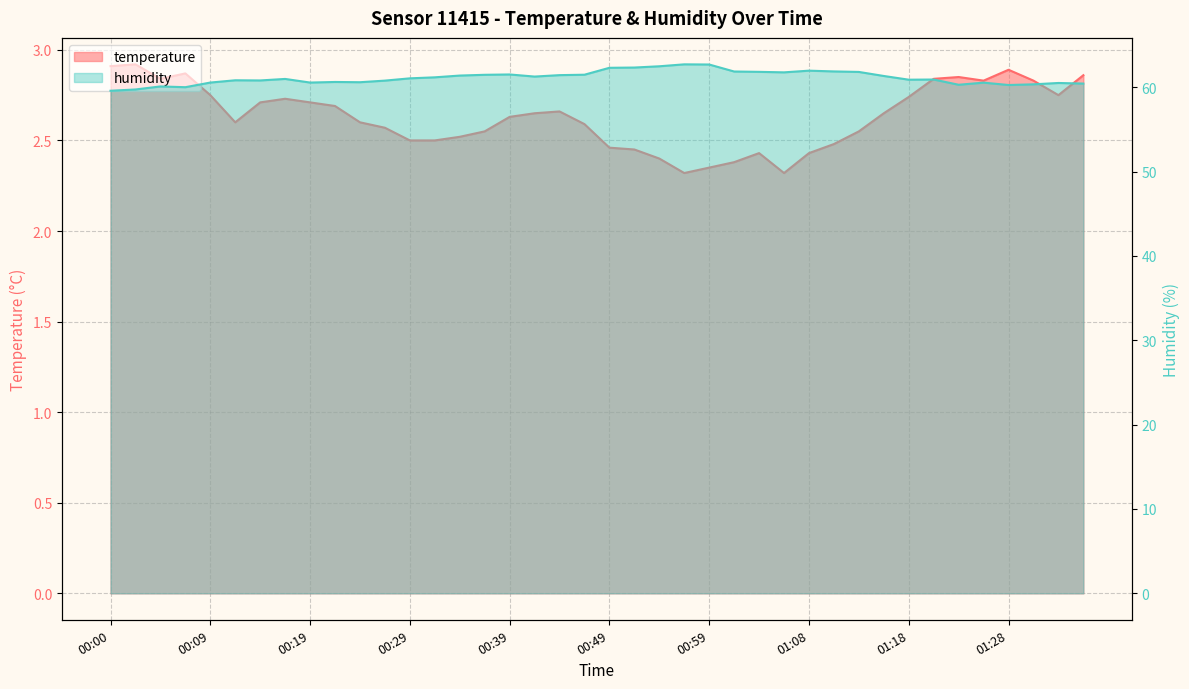

List the series in order of their peak value, highest first.

humidity, temperature